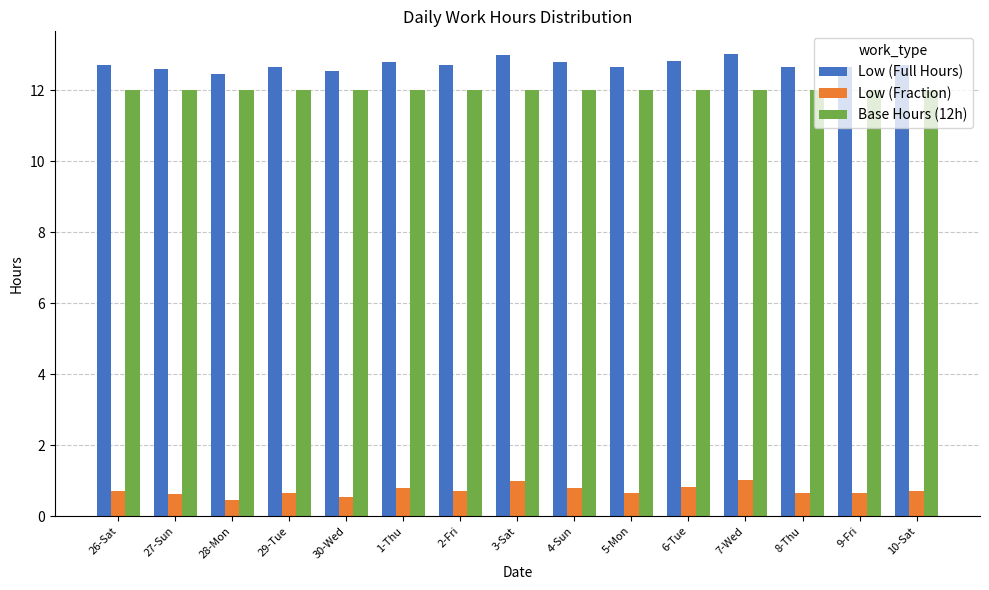

What is the sum of the Base Hours (12h) values at 3-Sat and 28-Mon?

24.0